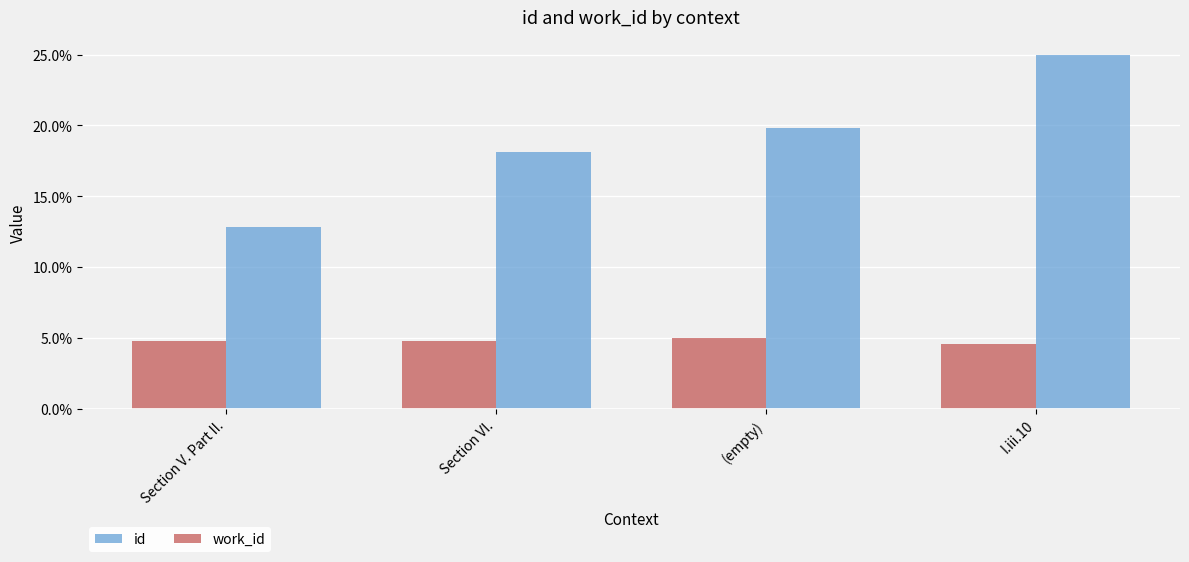

Reading left to right, transcribe all the data shown in this chart.

id: 0.1	0.2	0.2	0.2
work_id: 0.0	0.0	0.1	0.0